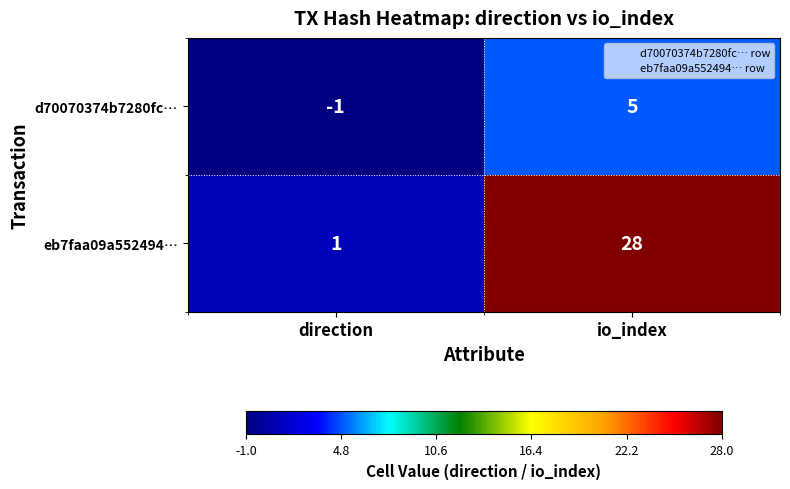

The eb7faa09a552494… series shows 28 at io_index. True or false?

True